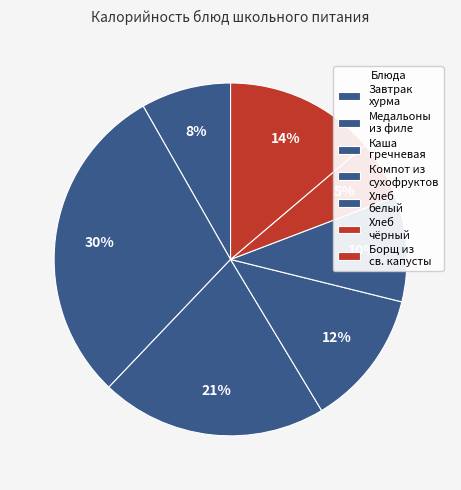

How many slices are in this pie chart?

7